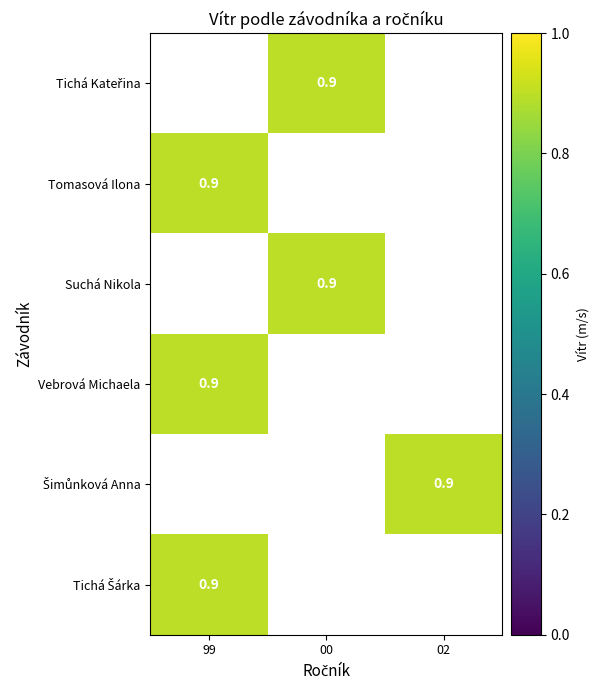

The value of Vebrová Michaela at 99 is 0.3. True or false?

False